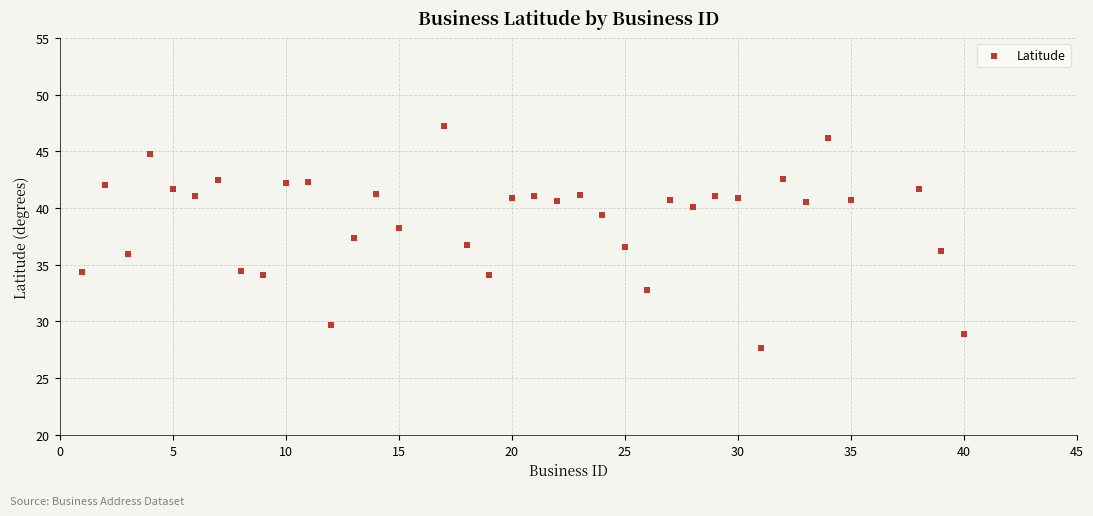

What is the range of Y values (max minus min)?

19.6